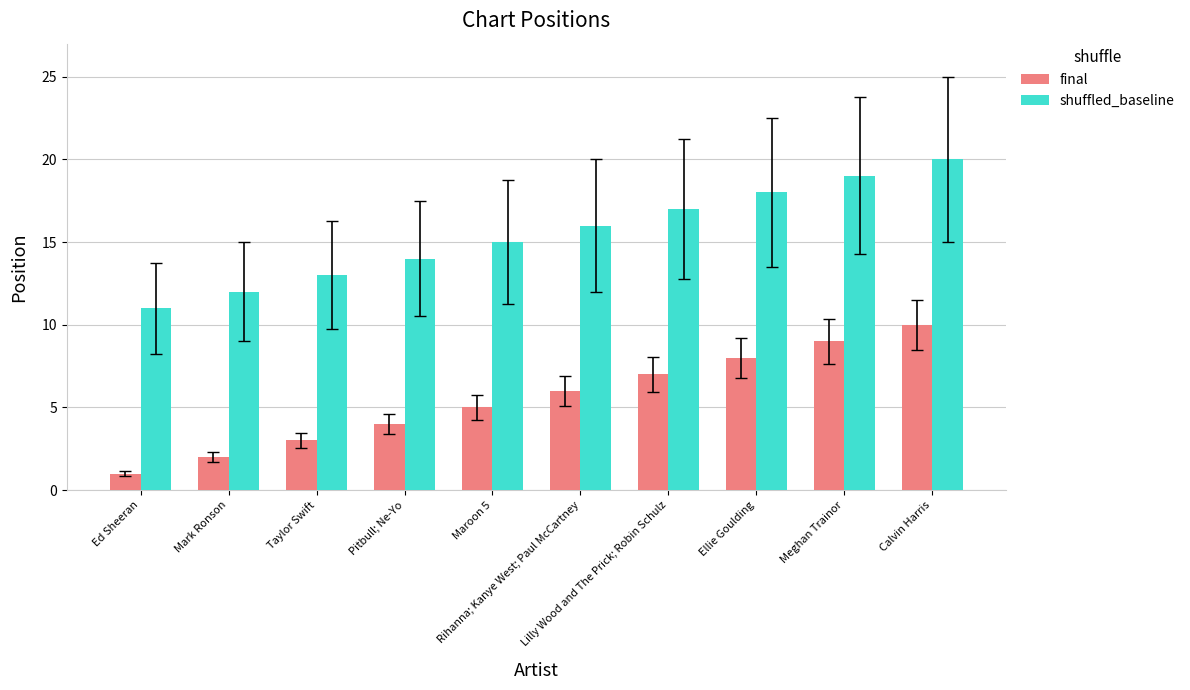

The final series shows 8 at Ellie Goulding. True or false?

True